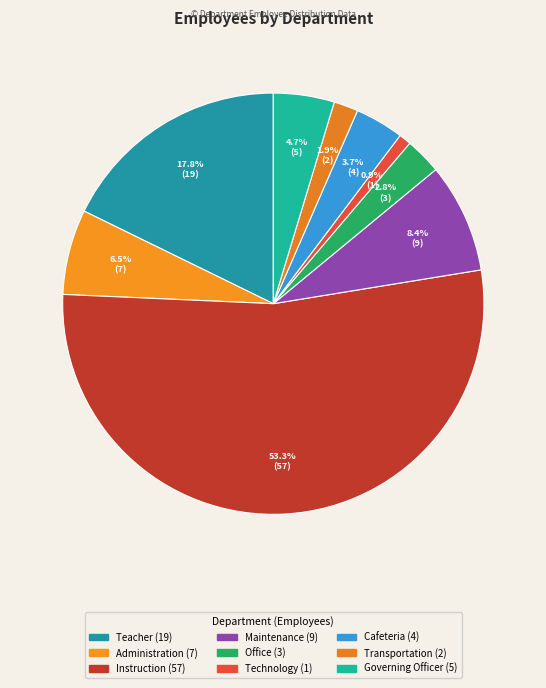

To the nearest percent, what is the average slice percentage?

11%